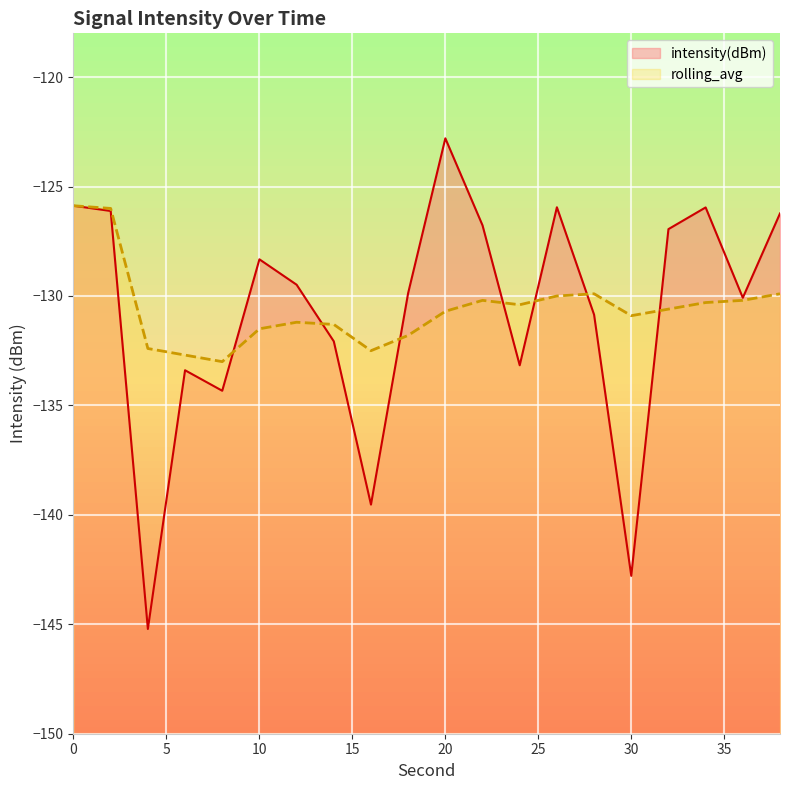

What is the difference between the intensity(dBm) values at 16 and 0?

13.7